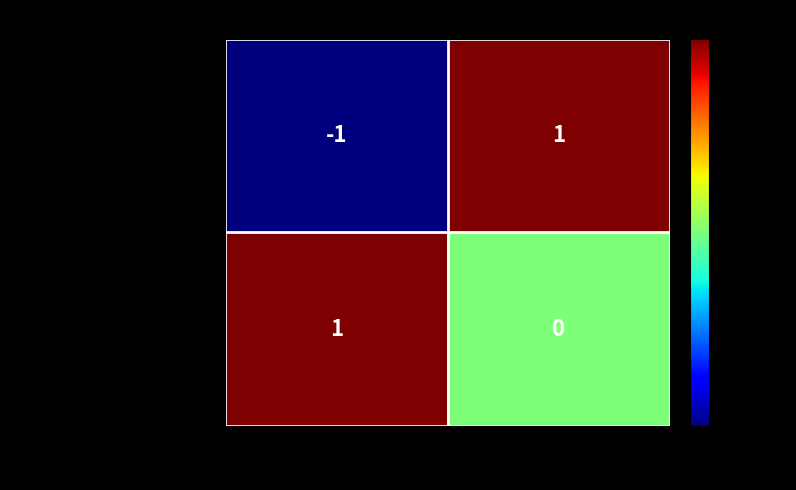

Between -1 and 1, which series saw the biggest shift?

a09c8e4f...Vote